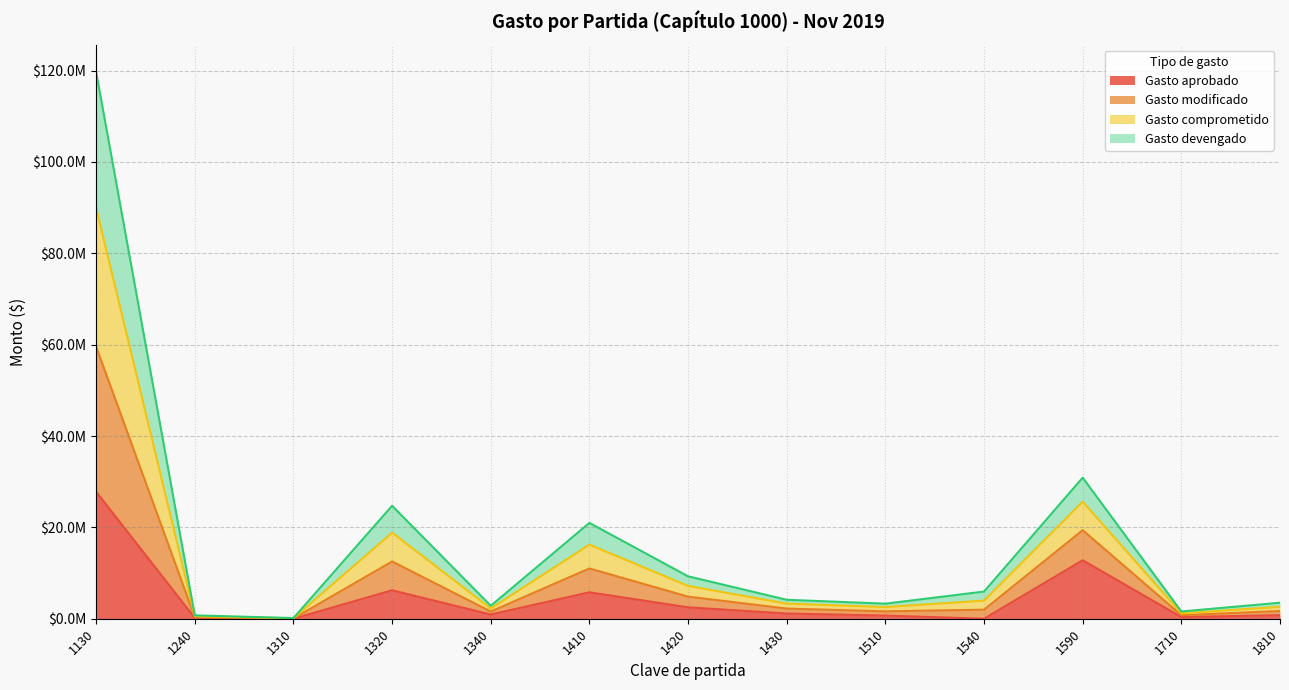

How many data points does each series have?

13